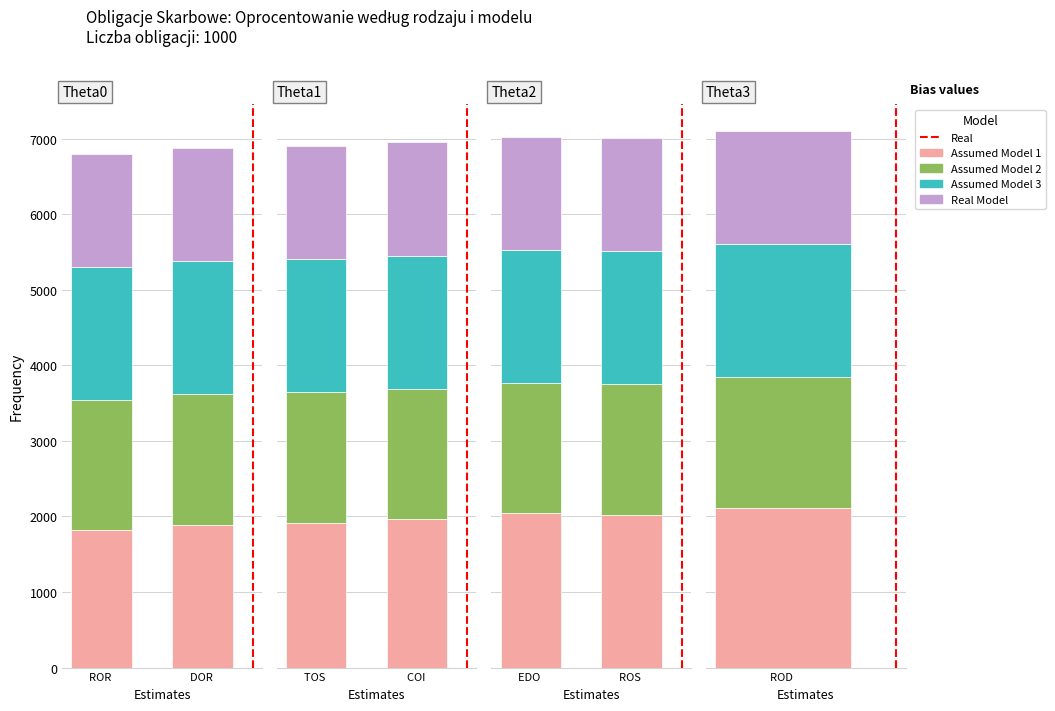

What are all the series names shown in the legend?

Real, Assumed Model 1, Assumed Model 2, Assumed Model 3, Real Model